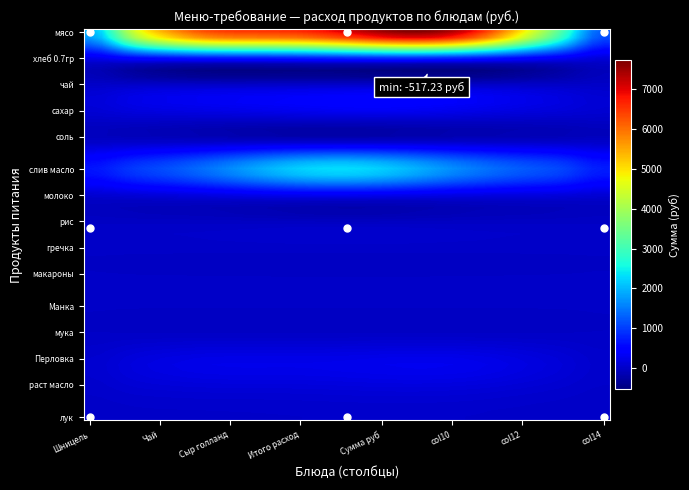

Reading left to right, what are all the values shown in this chart?

мясо: 7560.0	0.0	0.0	0.0	0.0	0.0	0.0	0.0	0.0	0.0	0.0	0.0	0.0	0.0	0.0
хлеб 0.7гр: 665.1	0.0	0.0	0.0	0.0	0.0	0.0	0.0	0.0	0.0	0.0	0.0	0.0	0.0	0.0
чай: 120.0	0.0	0.0	0.0	0.0	0.0	0.0	0.0	0.0	0.0	0.0	0.0	0.0	0.0	0.0
сахар: 224.4	0.0	0.0	0.0	0.0	0.0	0.0	0.0	0.0	0.0	0.0	0.0	0.0	0.0	0.0
соль: 11.5	0.0	0.0	0.0	0.0	0.0	0.0	0.0	0.0	0.0	0.0	0.0	0.0	0.0	0.0
слив масло: 2106.7	0.0	0.0	0.0	0.0	0.0	0.0	0.0	0.0	0.0	0.0	0.0	0.0	0.0	0.0
молоко: 191.8	0.0	0.0	0.0	0.0	0.0	0.0	0.0	0.0	0.0	0.0	0.0	0.0	0.0	0.0
рис: 0.0	0.0	0.0	0.0	0.0	0.0	0.0	0.0	0.0	0.0	0.0	0.0	0.0	0.0	0.0
гречка: 0.0	0.0	0.0	0.0	0.0	0.0	0.0	0.0	0.0	0.0	0.0	0.0	0.0	0.0	0.0
макароны: 0.0	0.0	0.0	0.0	0.0	0.0	0.0	0.0	0.0	0.0	0.0	0.0	0.0	0.0	0.0
Манка: 0.0	0.0	0.0	0.0	0.0	0.0	0.0	0.0	0.0	0.0	0.0	0.0	0.0	0.0	0.0
мука: 0.0	0.0	0.0	0.0	0.0	0.0	0.0	0.0	0.0	0.0	0.0	0.0	0.0	0.0	0.0
Перловка: 288.0	0.0	0.0	0.0	0.0	0.0	0.0	0.0	0.0	0.0	0.0	0.0	0.0	0.0	0.0
раст масло: 138.0	0.0	0.0	0.0	0.0	0.0	0.0	0.0	0.0	0.0	0.0	0.0	0.0	0.0	0.0
лук: 32.4	0.0	0.0	0.0	0.0	0.0	0.0	0.0	0.0	0.0	0.0	0.0	0.0	0.0	0.0